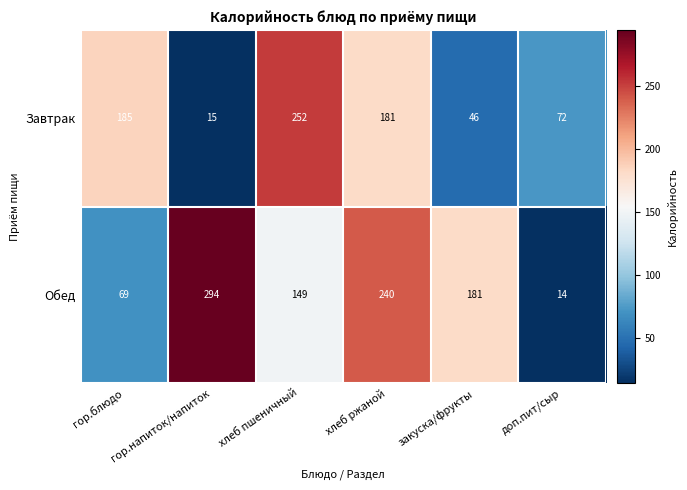

At which category does the chart reach its peak across all series?

гор.напиток/напиток